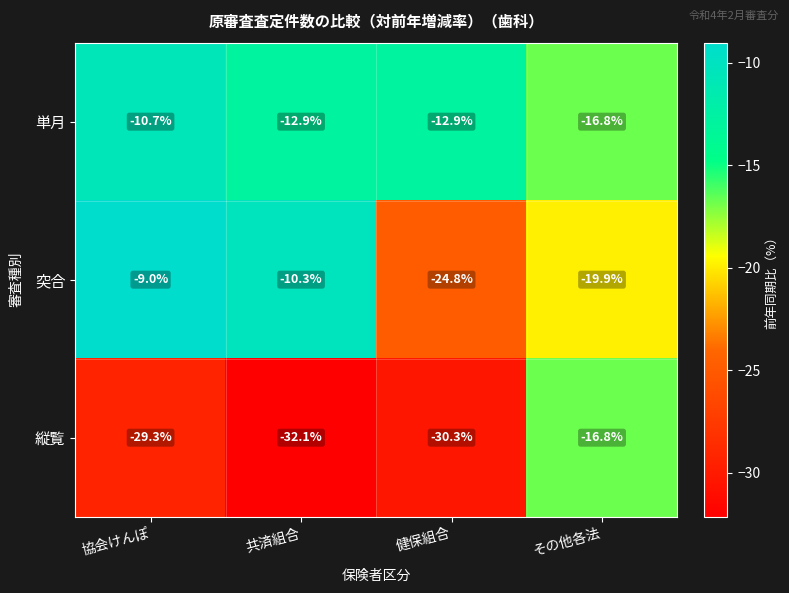

Which series changed the most between 協会けんぽ and その他各法?

縦覧